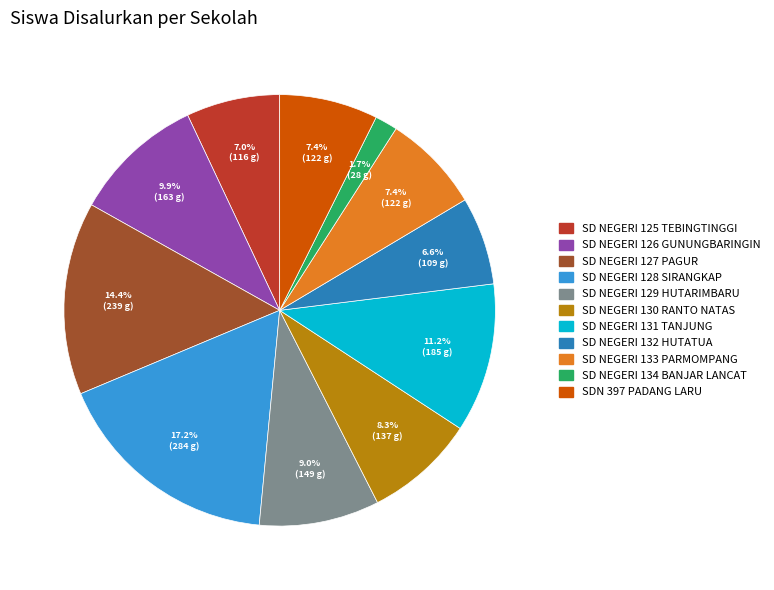

Approximately how many times larger is the value at SD NEGERI 133 PARMOMPANG compared to SD NEGERI 134 BANJAR LANCAT?

4.4